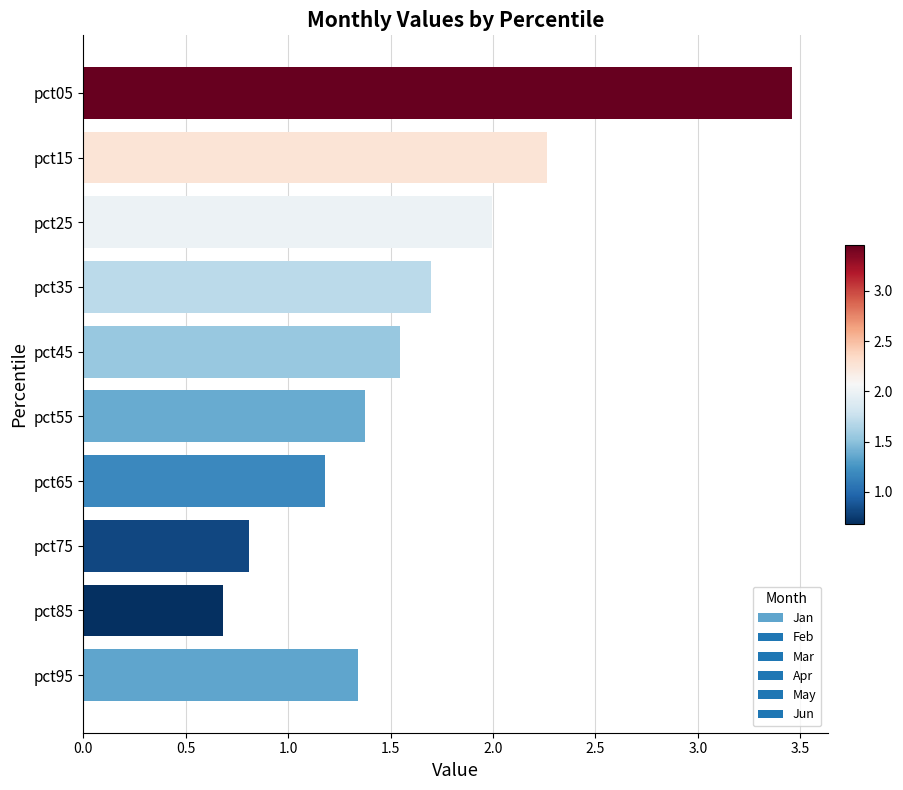

True or false: the data shows 1.2 at pct65.

True